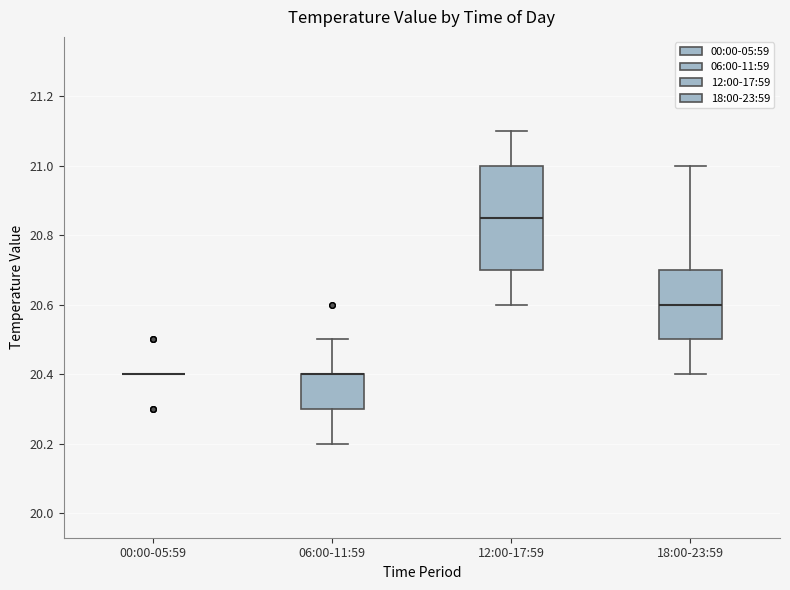

Reading left to right, transcribe this box plot: for each box, give where its median line is, the range the box spans, and where its two whiskers end, as read against the y-axis. The values are not printed on the chart, so give them approximately, as read against the axis.

00:00-05:59: box collapsed to a line at 20.40, whiskers 20.40 to 20.40
06:00-11:59: median 20.40 (drawn on the box's upper edge), box 20.30 to 20.40, whiskers 20.20 to 20.50
12:00-17:59: median 20.86, box 20.70 to 21.00, whiskers 20.60 to 21.10
18:00-23:59: median 20.60, box 20.50 to 20.70, whiskers 20.40 to 21.00